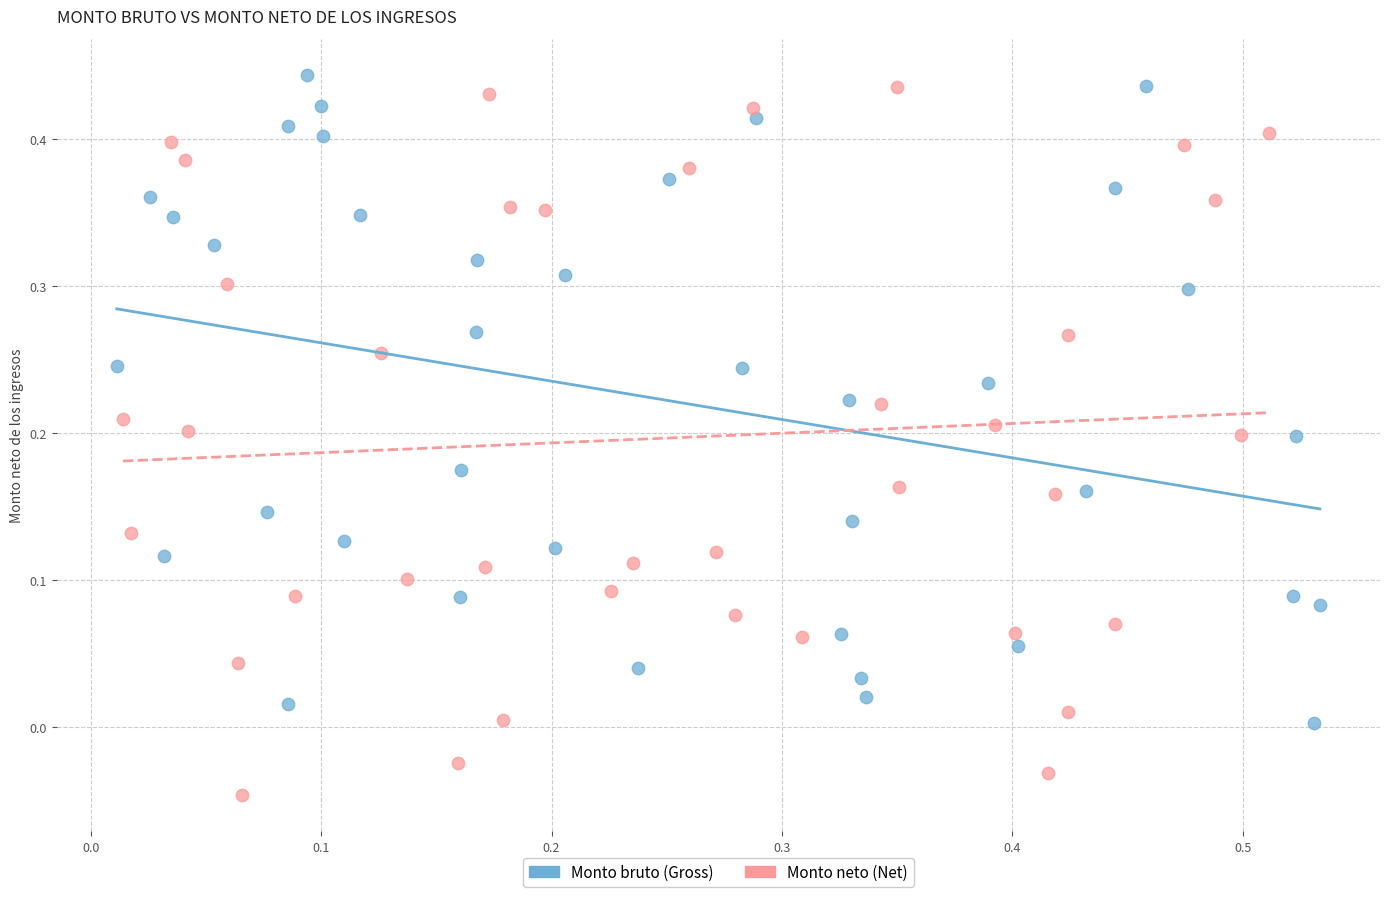

Which series has the largest Y range (max minus min)?

Monto neto (Net)